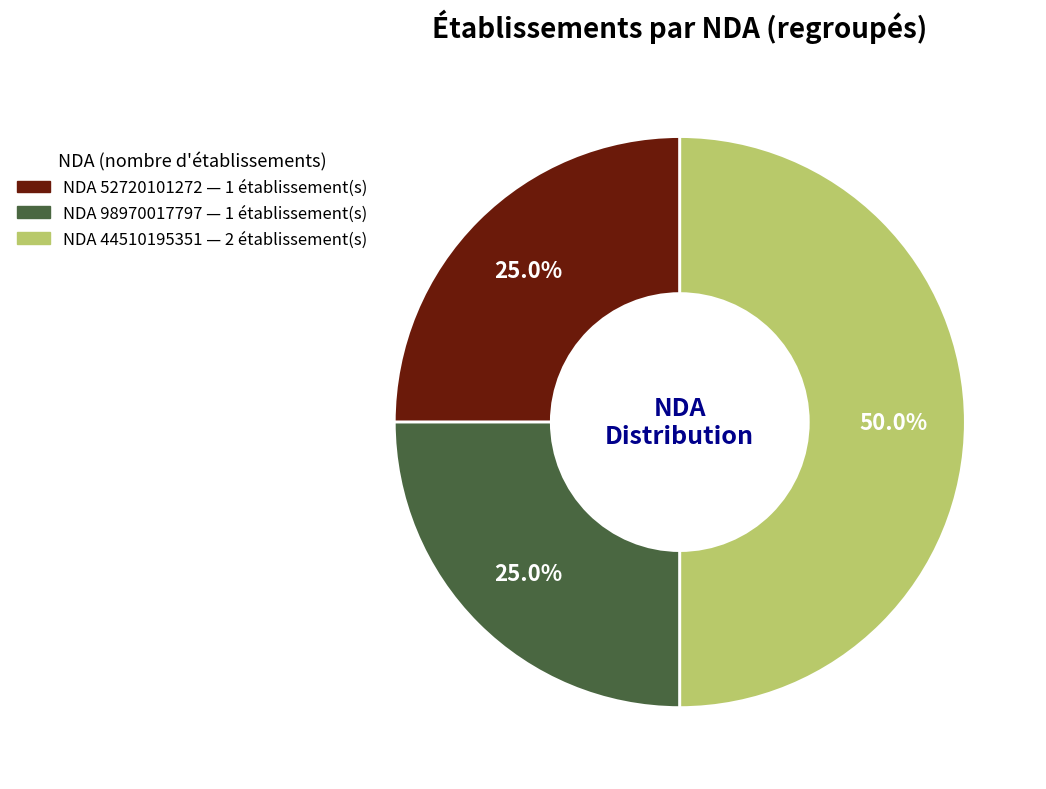

How many segments does this pie chart have?

3